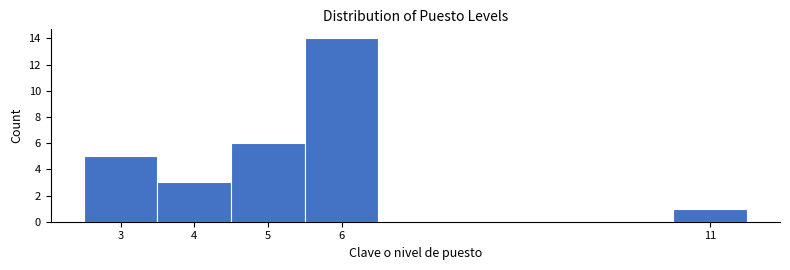

How tall is the bar that spans 2.5 to 3.5 on the x-axis? The values are not printed on the chart, so give them approximately, as read against the axis.

5